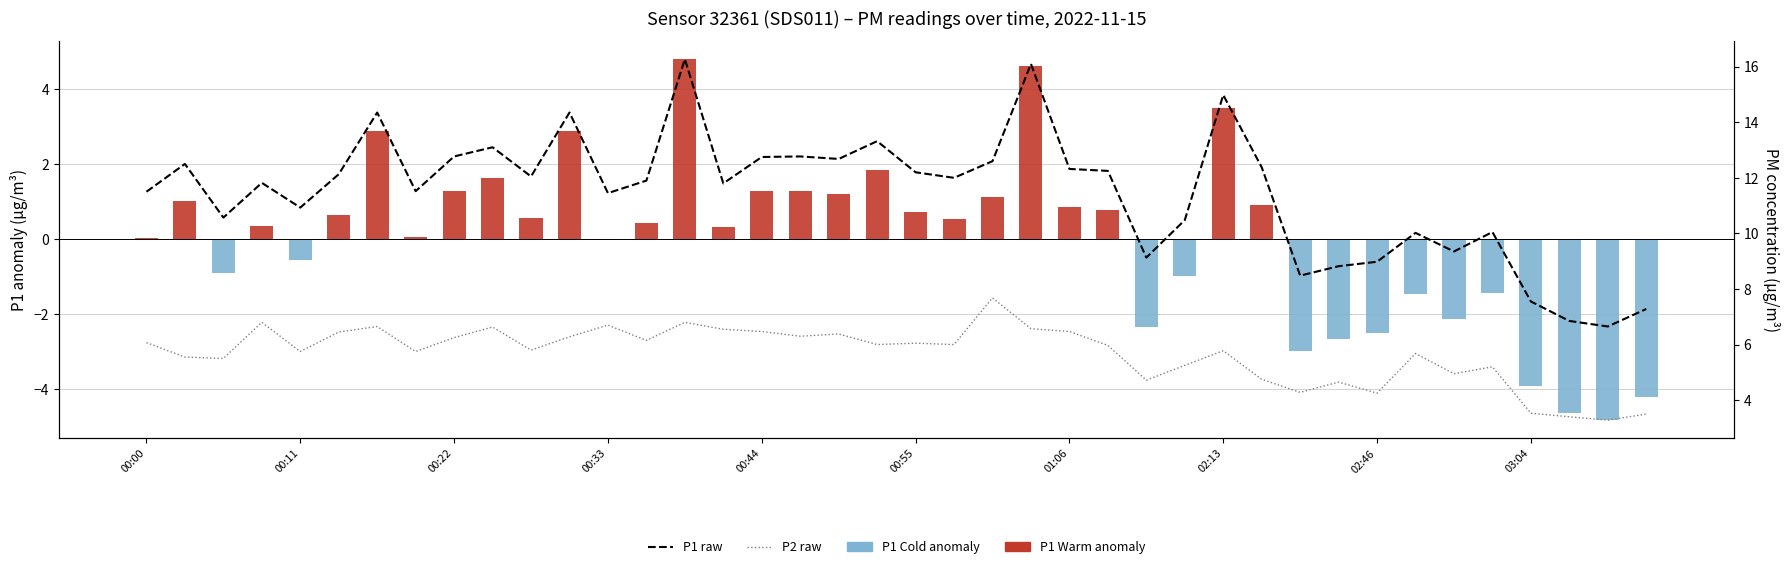

Reading left to right, transcribe all the data shown in this chart.

P1 anomaly: 0.0	1.0	-0.9	0.3	-0.5	0.7	2.9	0.0	1.3	1.6	0.6	2.9	-0.0	0.4	4.8	0.3	1.3	1.3	1.2	1.8	0.7	0.5	1.1	4.6	0.8	0.8	-2.3	-1.0	3.5	0.9	-3.0	-2.7	-2.5	-1.5	-2.1	-1.4	-3.9	-4.6	-4.8	-4.2
P1 (raw): 11.5	12.5	10.6	11.8	10.9	12.1	14.3	11.5	12.8	13.1	12.1	14.3	11.4	11.9	16.3	11.8	12.8	12.8	12.7	13.3	12.2	12.0	12.6	16.1	12.3	12.2	9.1	10.5	15.0	12.4	8.5	8.8	9.0	10.0	9.3	10.1	7.5	6.8	6.7	7.3
P2 (raw): 6.1	5.5	5.5	6.8	5.8	6.5	6.7	5.8	6.2	6.6	5.8	6.3	6.7	6.2	6.8	6.5	6.5	6.3	6.4	6.0	6.0	6.0	7.7	6.6	6.5	6.0	4.7	5.2	5.8	4.8	4.3	4.7	4.2	5.7	5.0	5.2	3.5	3.4	3.3	3.5